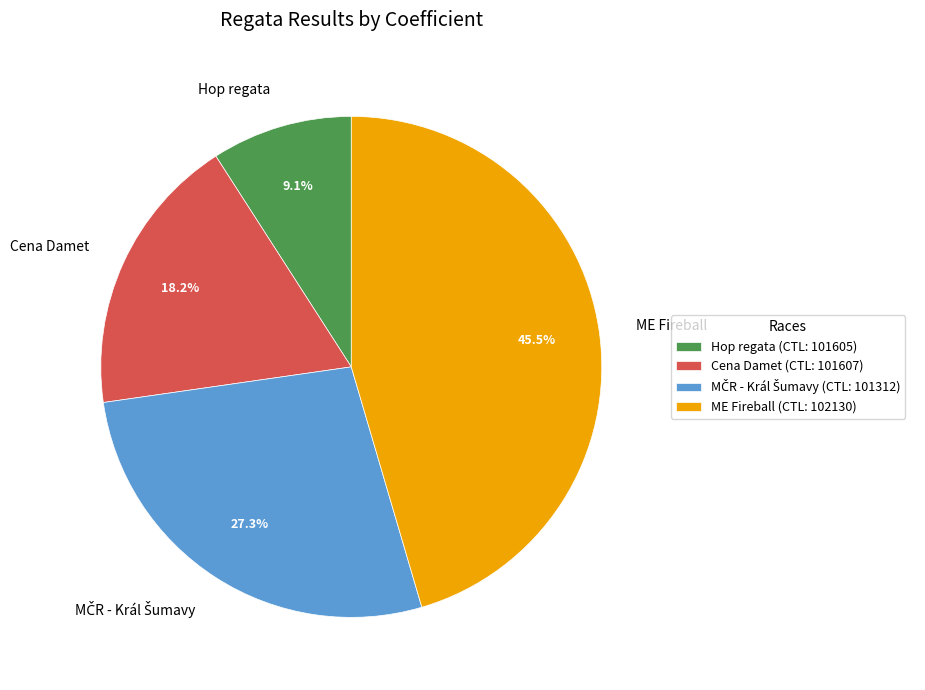

Does Cena Damet represent more than half of the total?

No